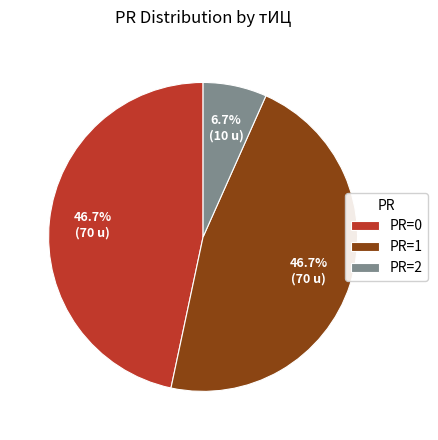

What is the ratio of the value at PR=1 to the value at PR=2?

7.0